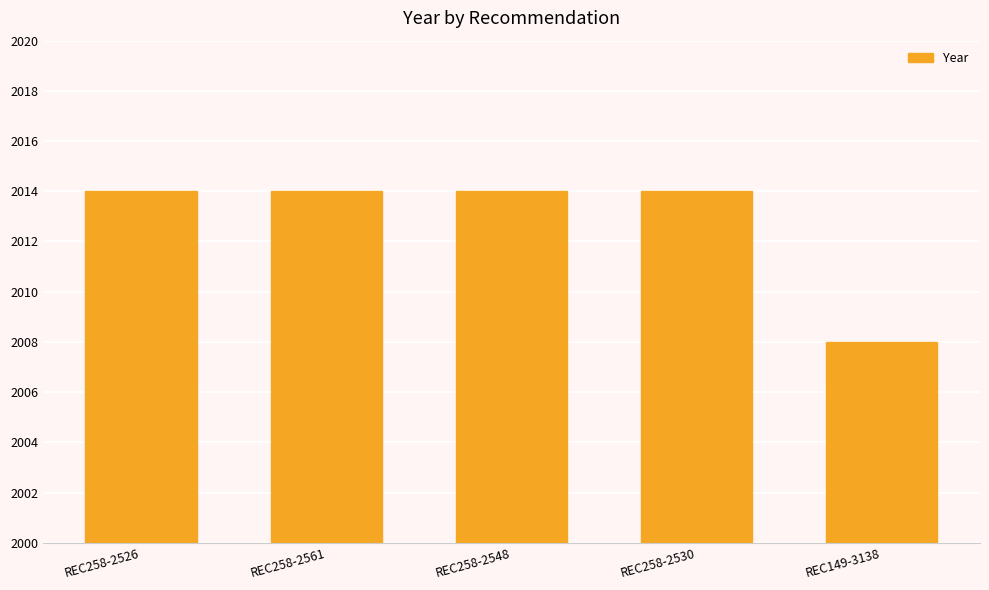

Read the value at REC149-3138.

2008